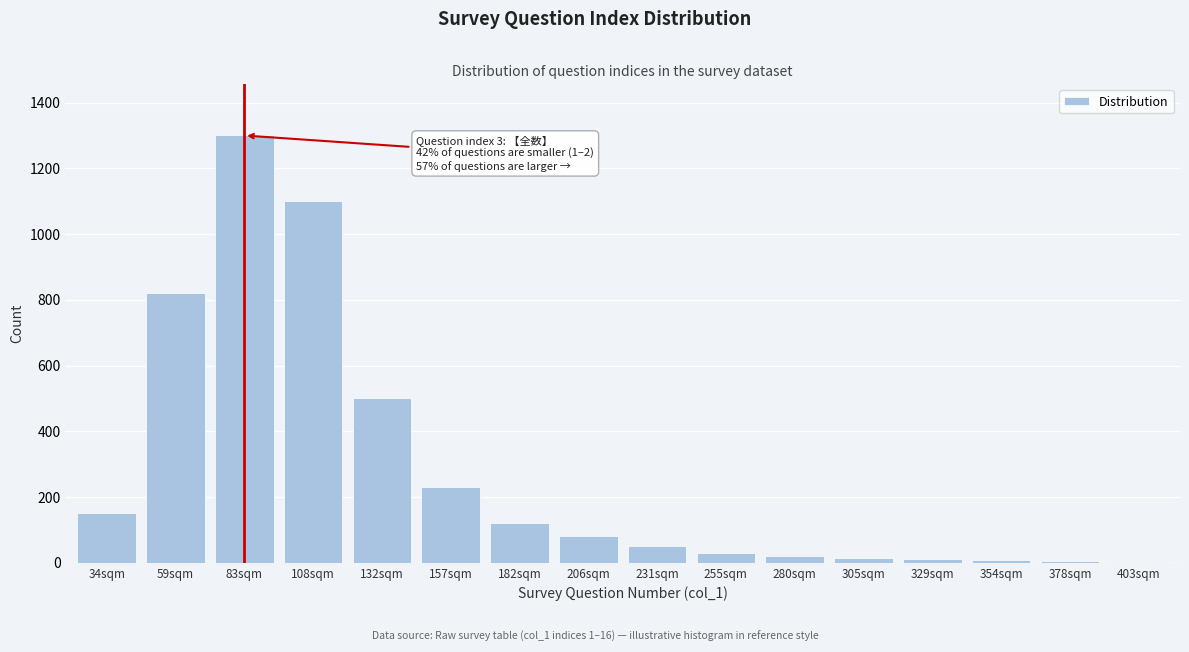

The chart shows a value of 15 at 305sqm. True or false?

True